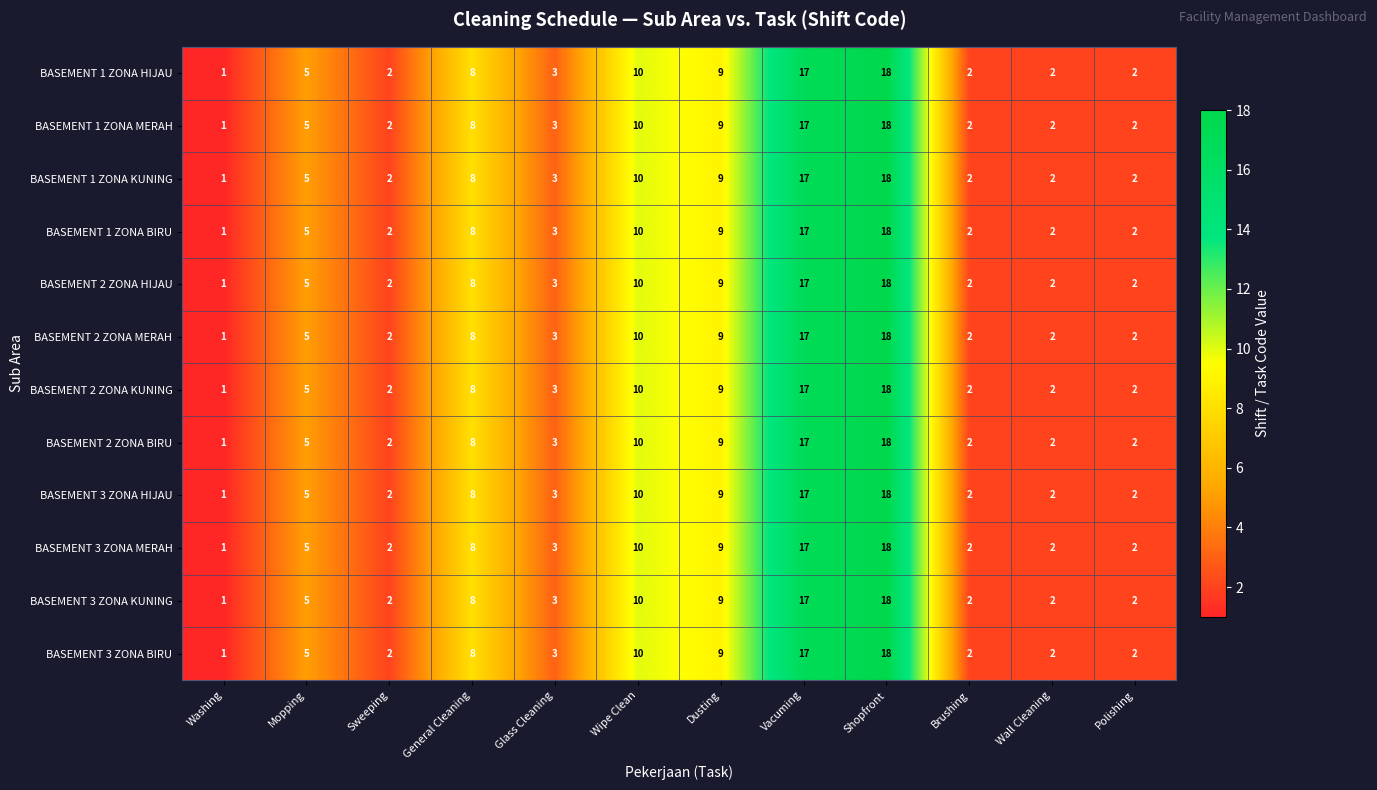

At which label is BASEMENT 1 ZONA HIJAU closest to 9?

Dusting